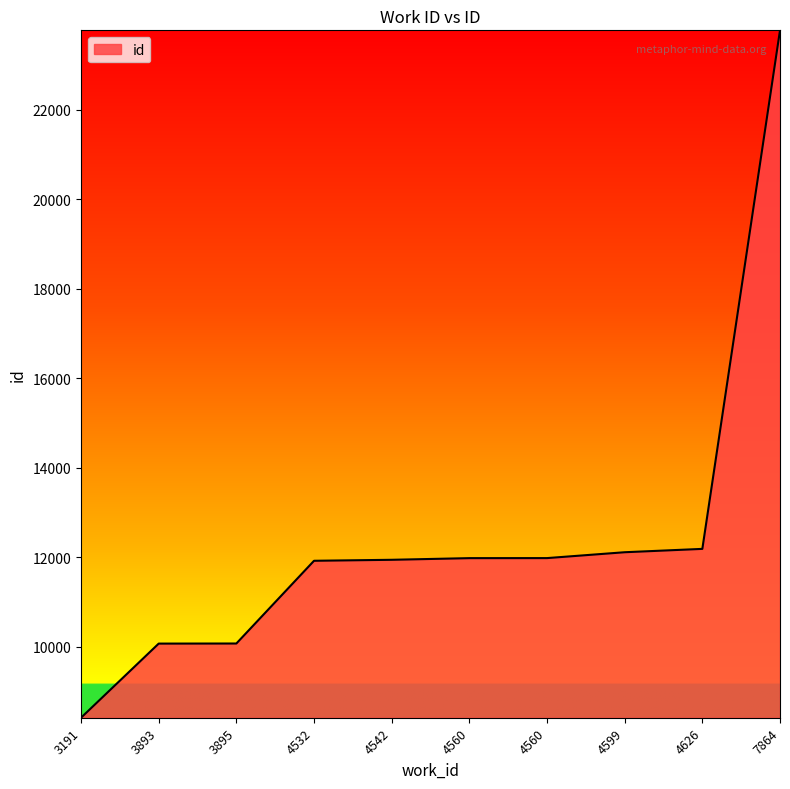

Does the chart have visible grid lines?

No